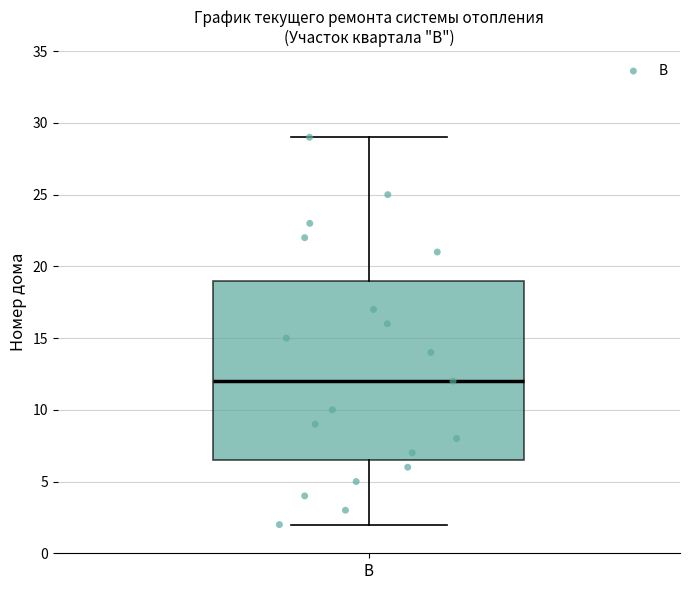

Read this box plot against the y-axis: the position of the median line, the range covered by the box, and the ends of both whiskers. The values are not printed on the chart, so give them approximately, as read against the axis.

median 12.0, box 6.5 to 19.0, whiskers 2.0 to 29.0